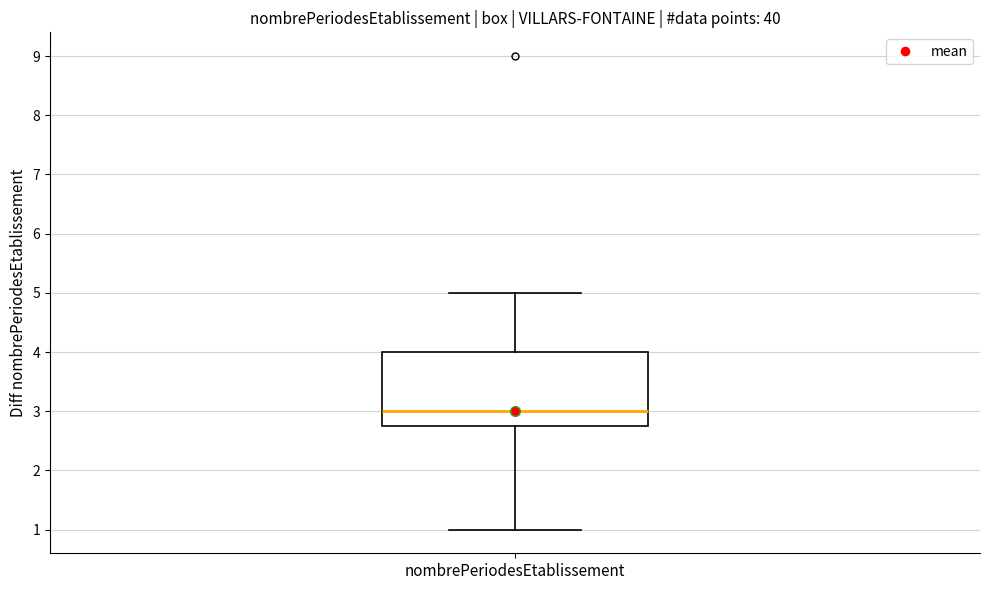

Where does the upper whisker of the box for nombrePeriodesEtablissement end on the y-axis? The values are not printed on the chart, so give them approximately, as read against the axis.

5.0